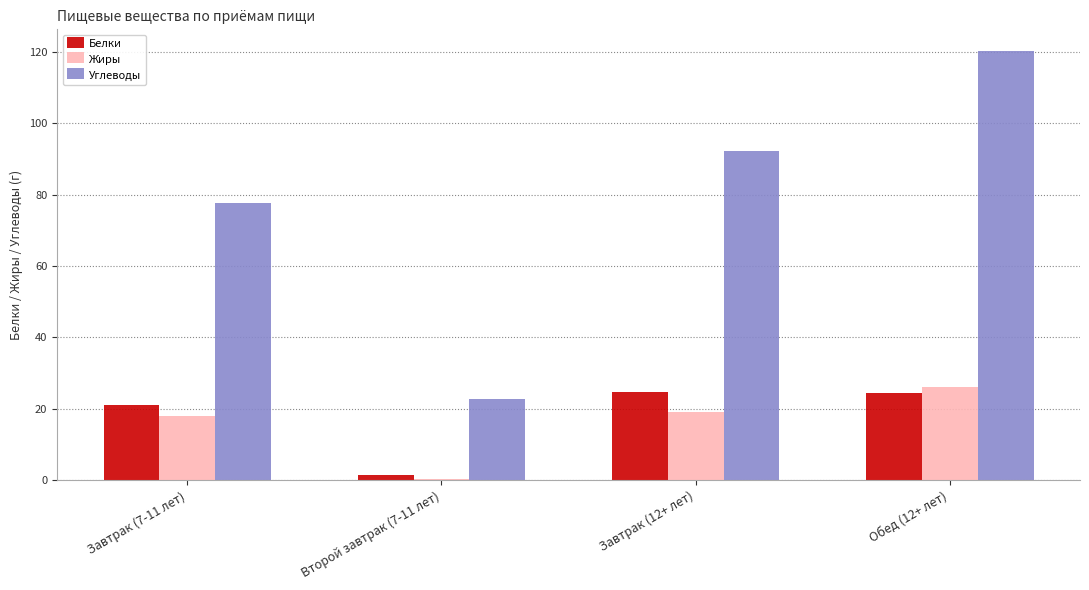

Is the value of Белки at Второй завтрак (7-11 лет) greater than the value of Жиры at Обед (12+ лет)?

No